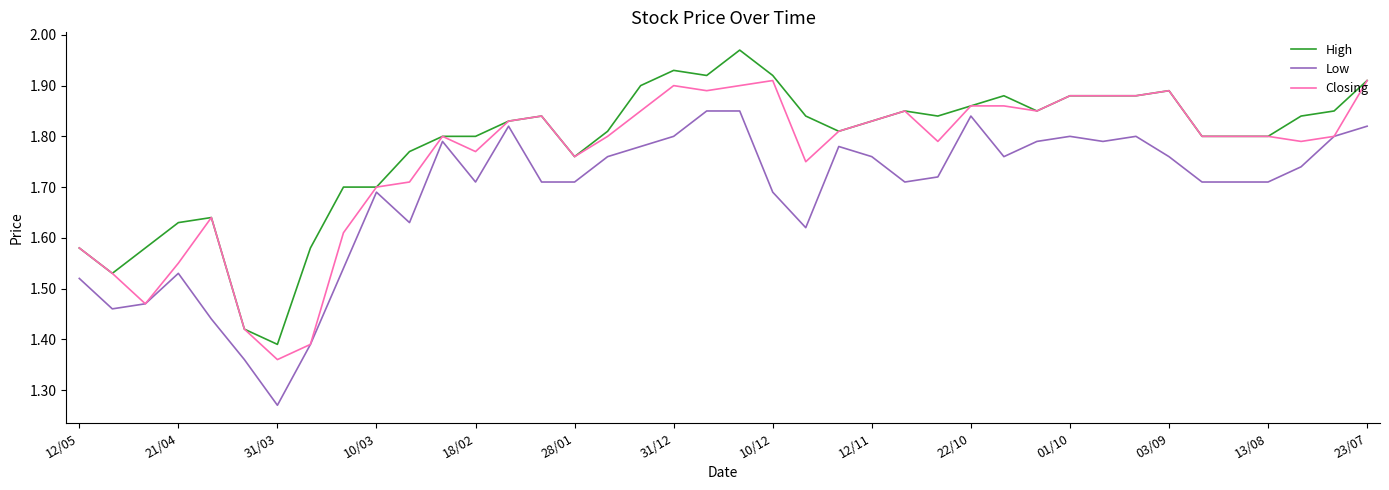

List the series in order of their overall mean, lowest first.

Low, Closing, High